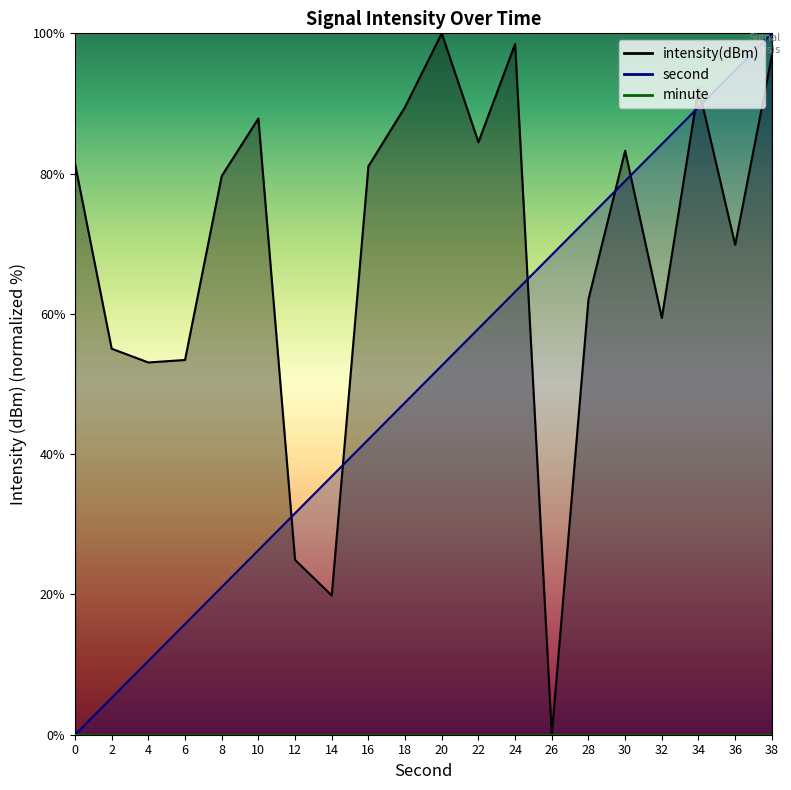

Is the value of second at 22 greater than the value of intensity(dBm) at 4?

Yes